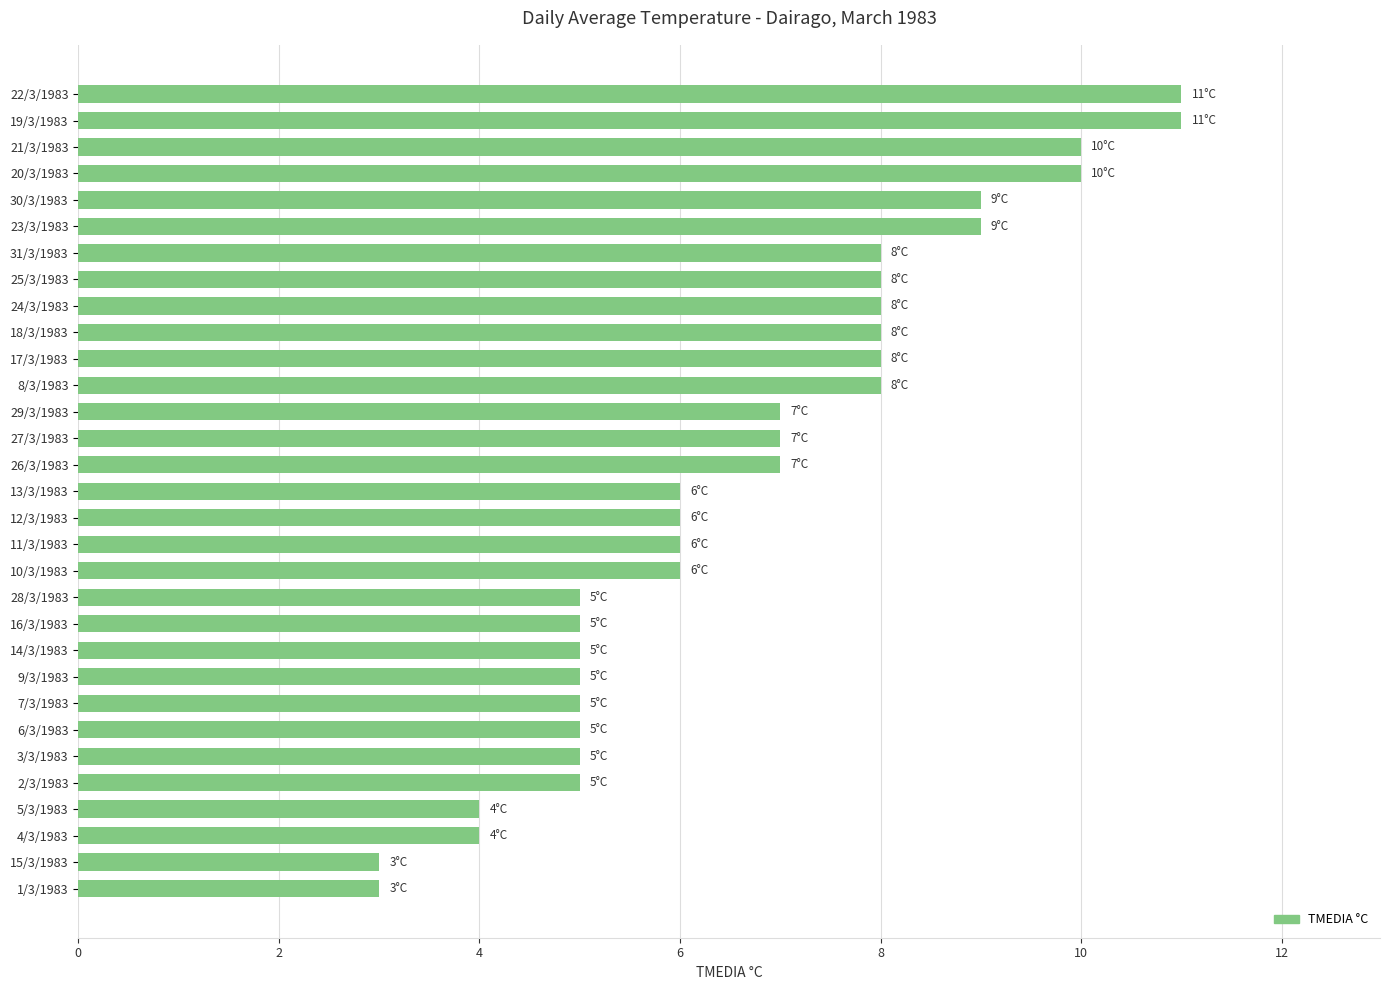

How many bars are there in total?

31